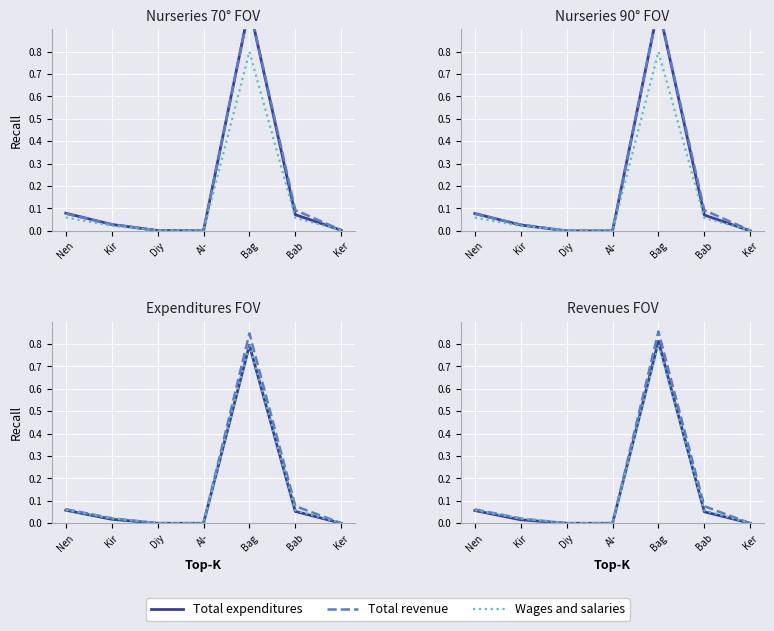

Is this an area chart (filled region under the line)?

No